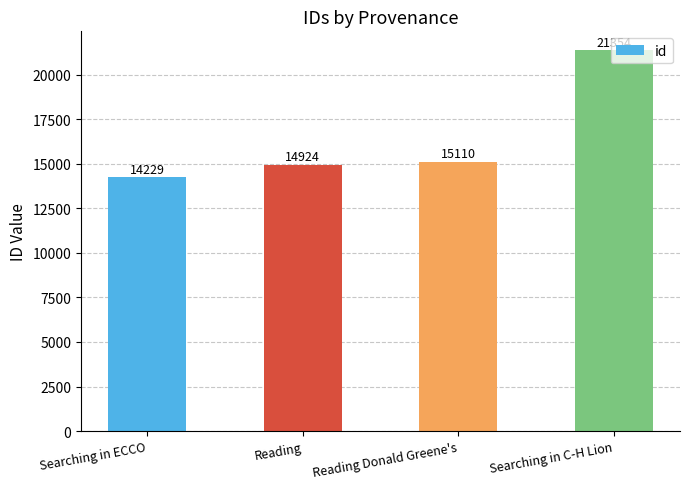

Reading right to left, list all the values displayed in this chart.

21354	15110	14924	14229